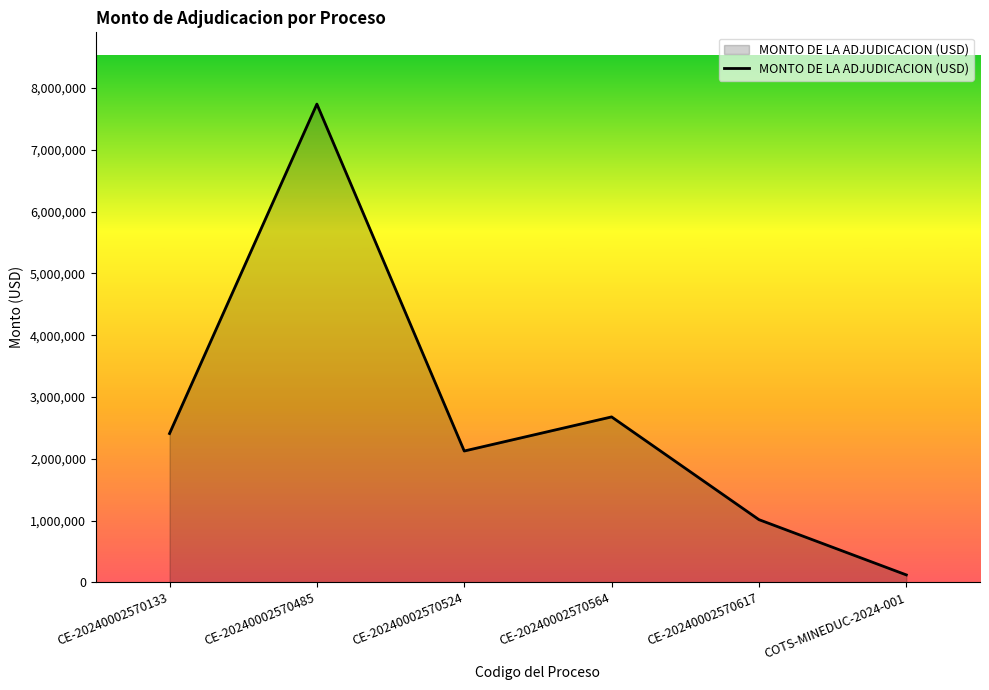

How many interior local peaks (higher than both neighbors) does the data have?

2